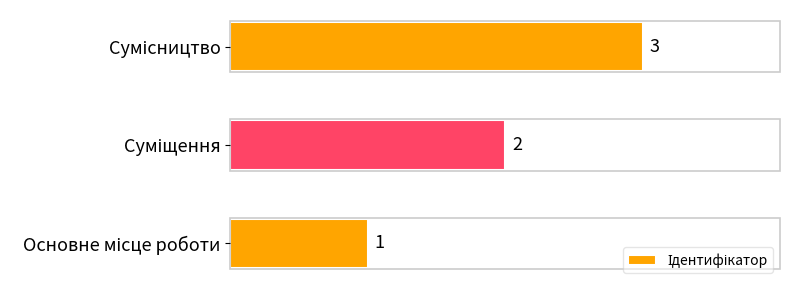

Count the values in the range 1 to 3.

3